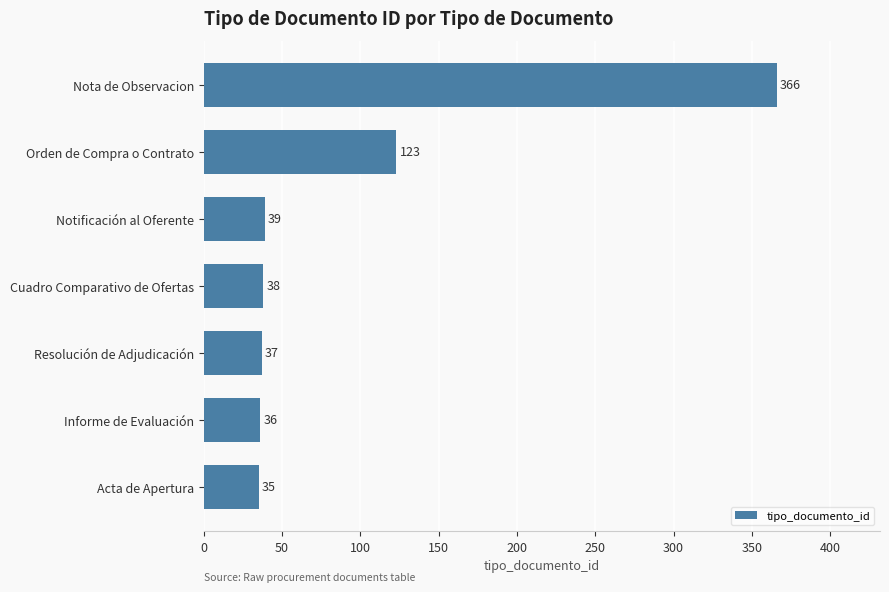

How many bars are there in total?

7